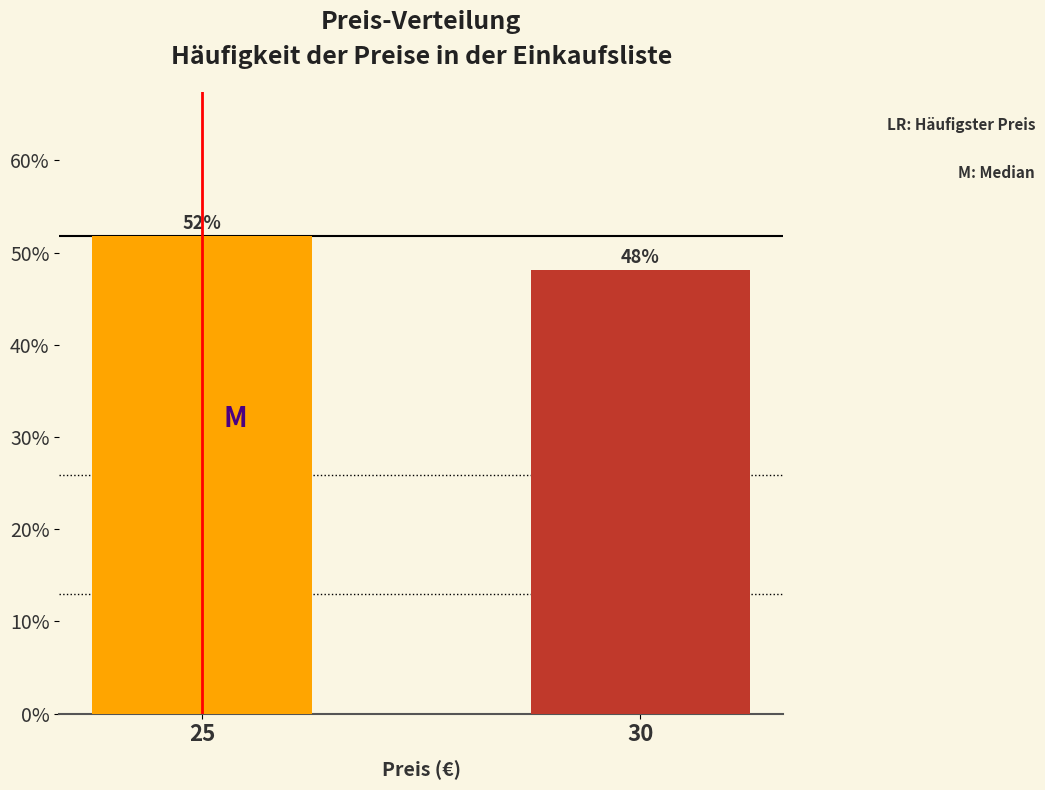

Rank the categories by value from lowest to highest.

30, 25